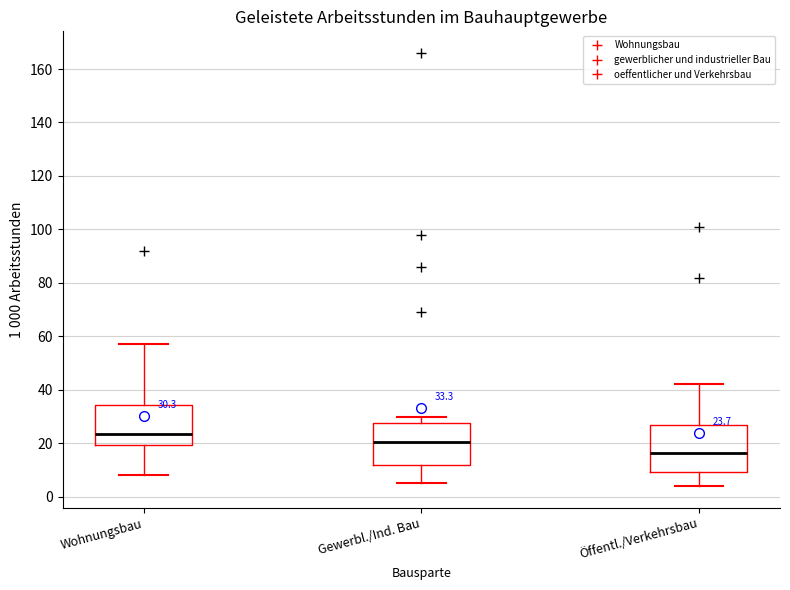

Which box has the lowest median line?

Öffentl./Verkehrsbau